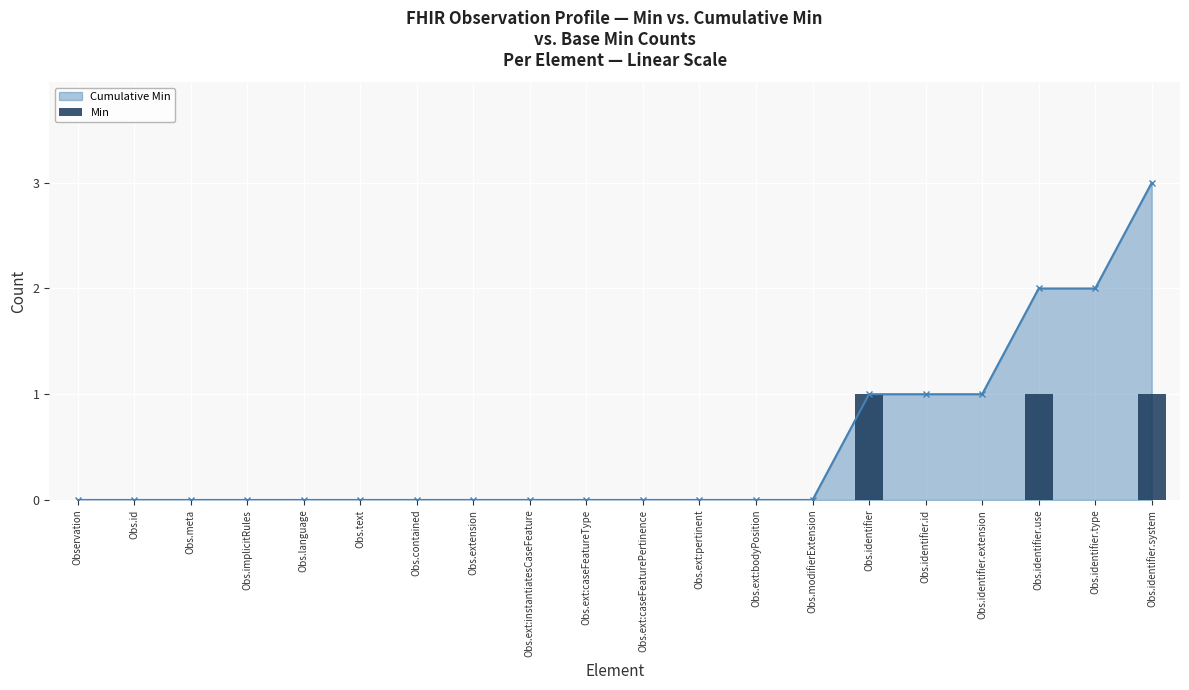

The Cumulative Min series shows 1 at Obs.identifier.extension. True or false?

True